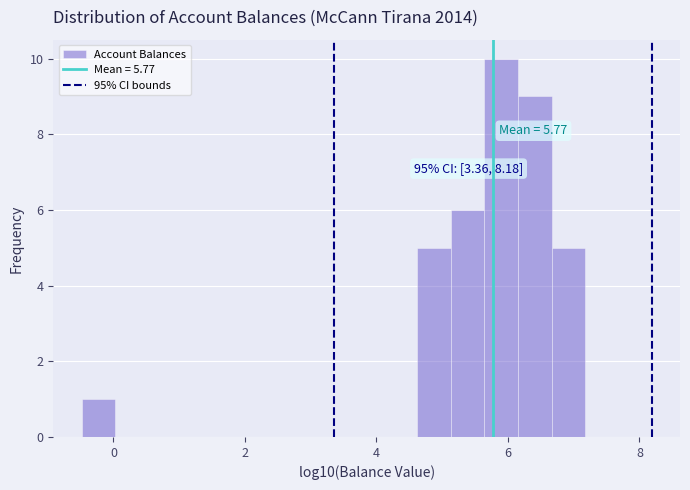

Around what value on the x-axis is the tallest bar? Give the approximate position of its centre, as read against the axis.

5.8